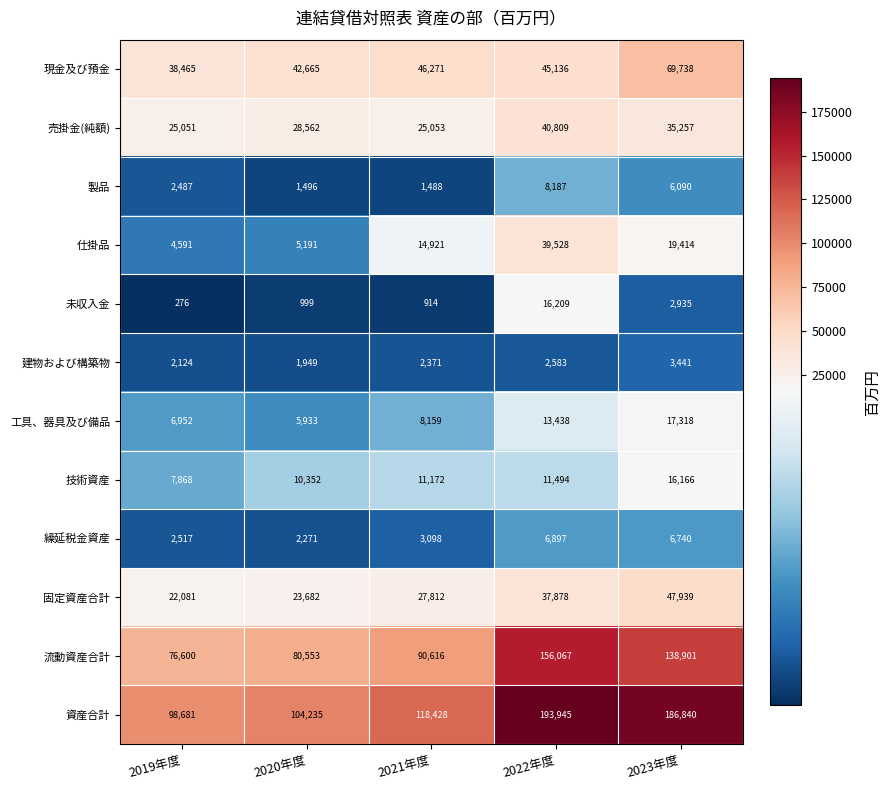

What is the maximum value for 技術資産?

16166